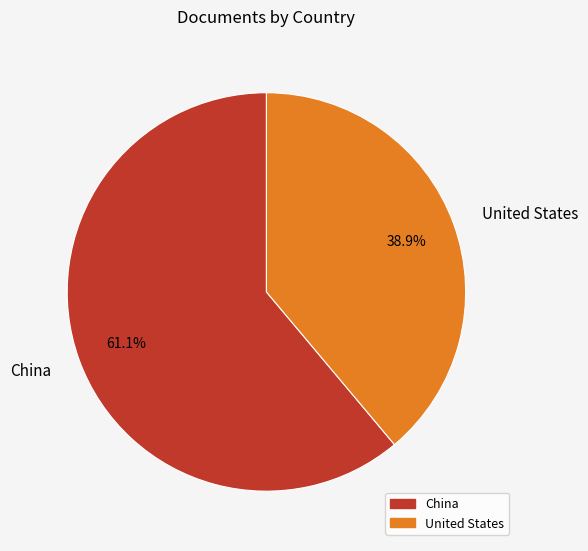

Which has a higher value, China or United States?

China